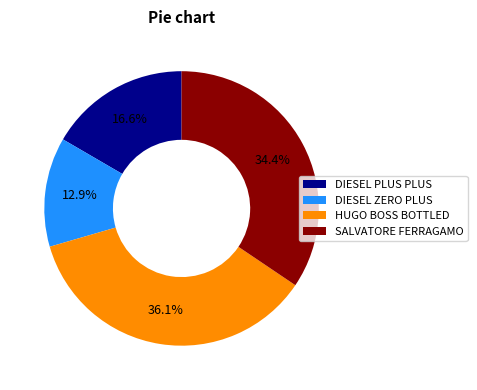

Rank the categories by value from highest to lowest.

HUGO BOSS BOTTLED, SALVATORE FERRAGAMO, DIESEL PLUS PLUS, DIESEL ZERO PLUS